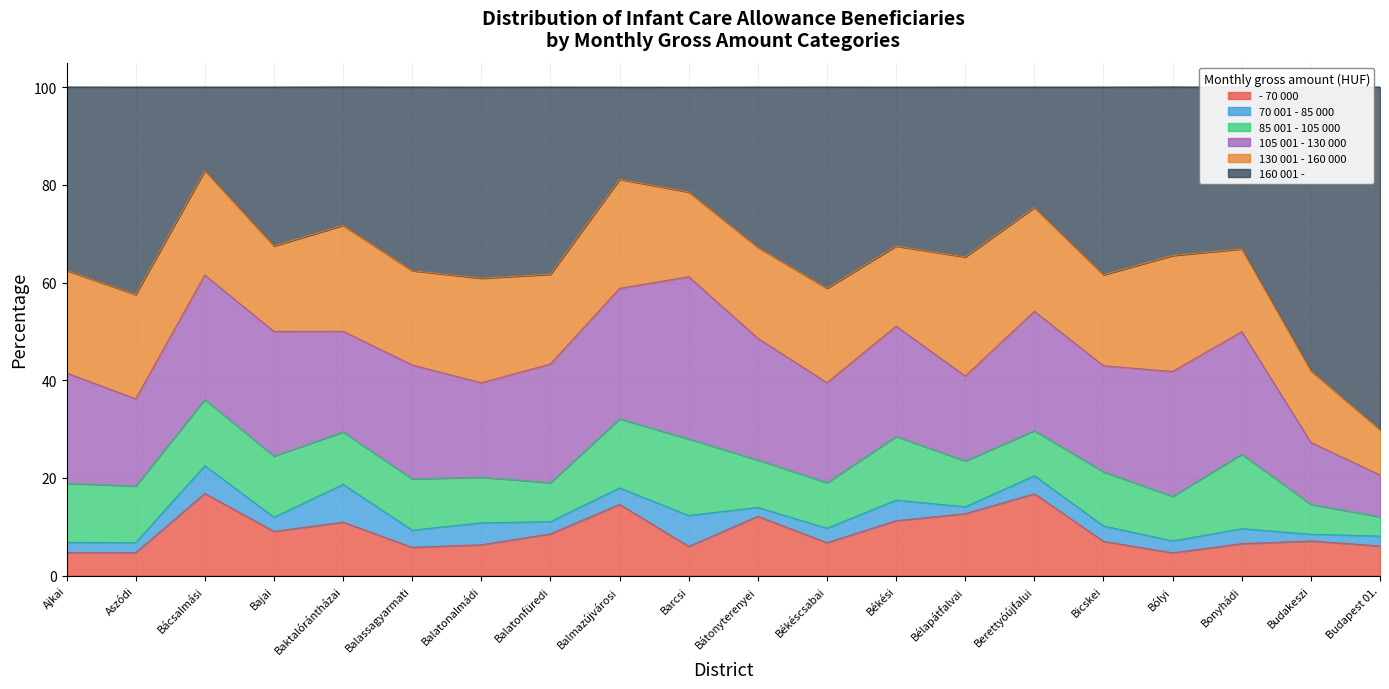

How many data points does each series have?

20